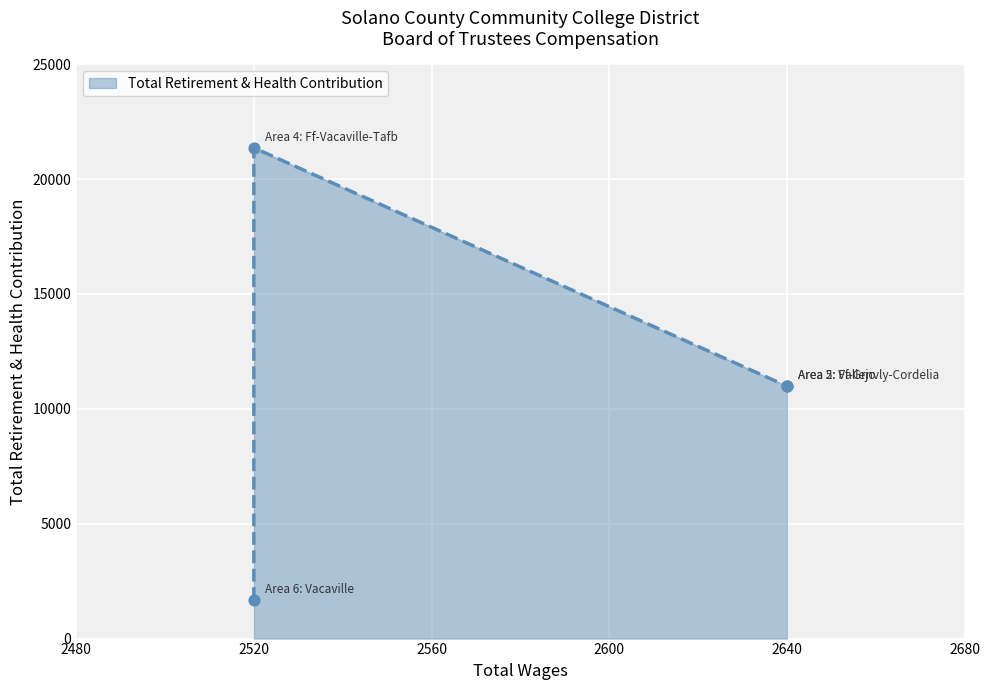

Between Area 6: Vacaville and Area 5: Ff-Grnvly-Cordelia, which is larger?

Area 5: Ff-Grnvly-Cordelia